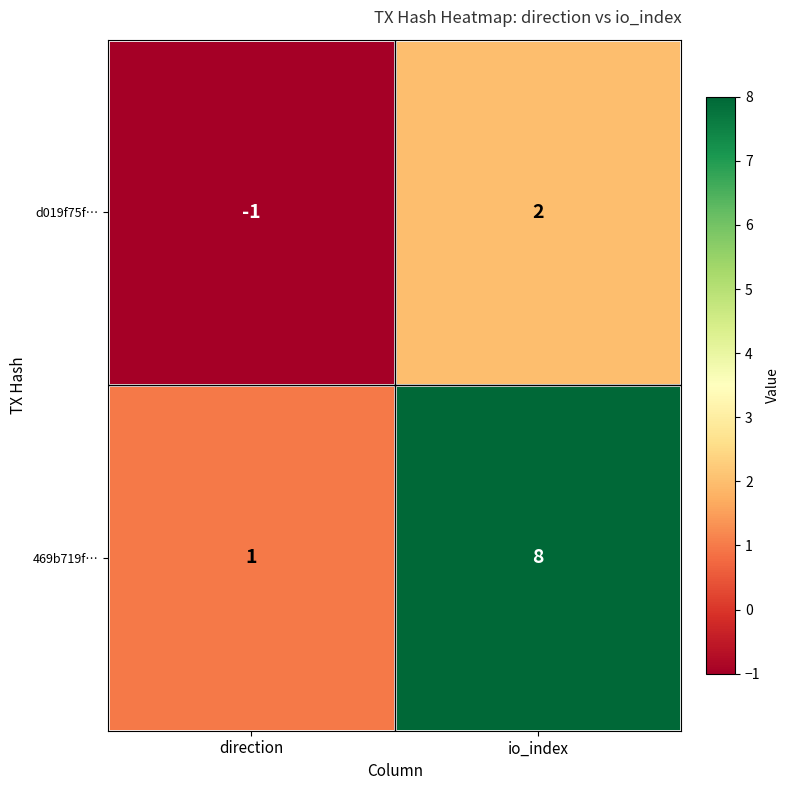

Which series has the widest spread of values?

469b719f…